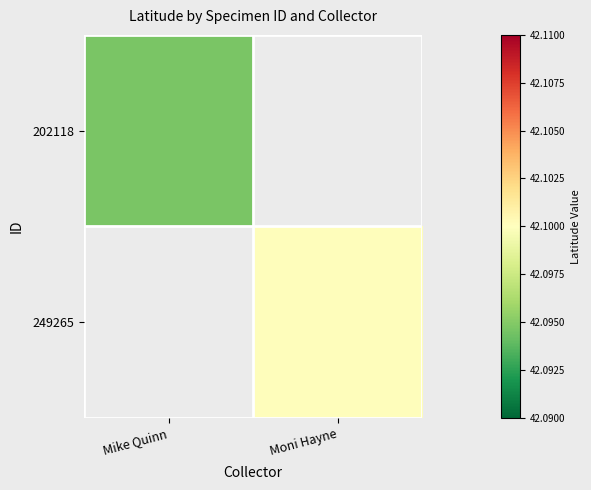

What value does the 202118 series have at Mike Quinn?

42.1